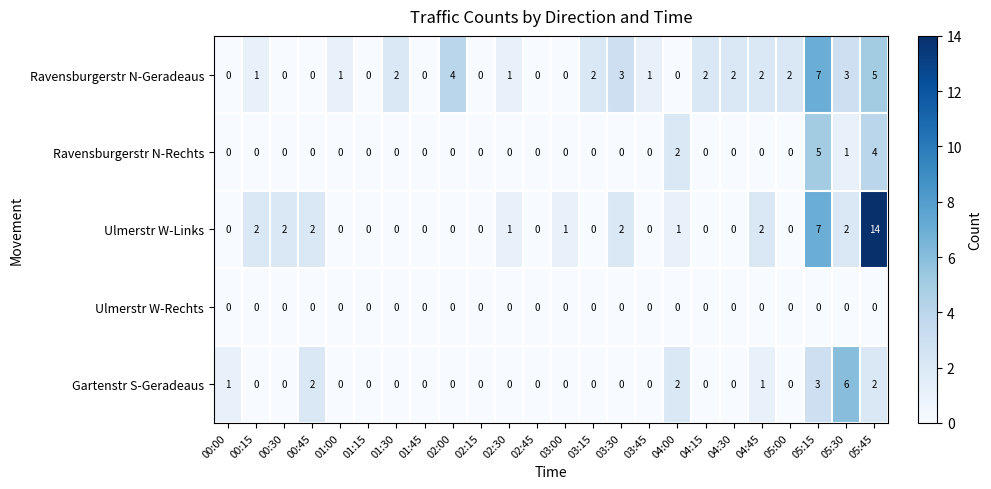

Is it true that Ravensburgerstr N-Geradeaus equals 2 at 05:00?

True